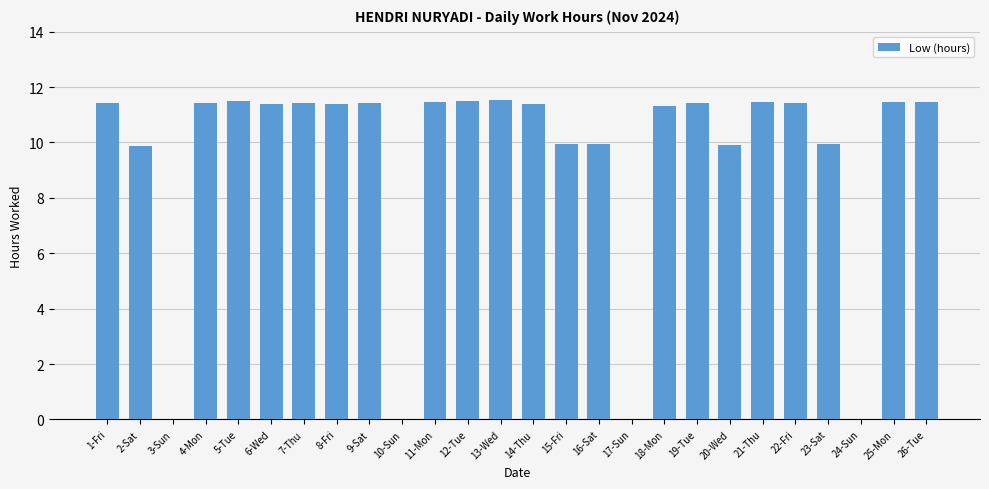

The chart shows a value of 7.2 at 10-Sun. True or false?

False